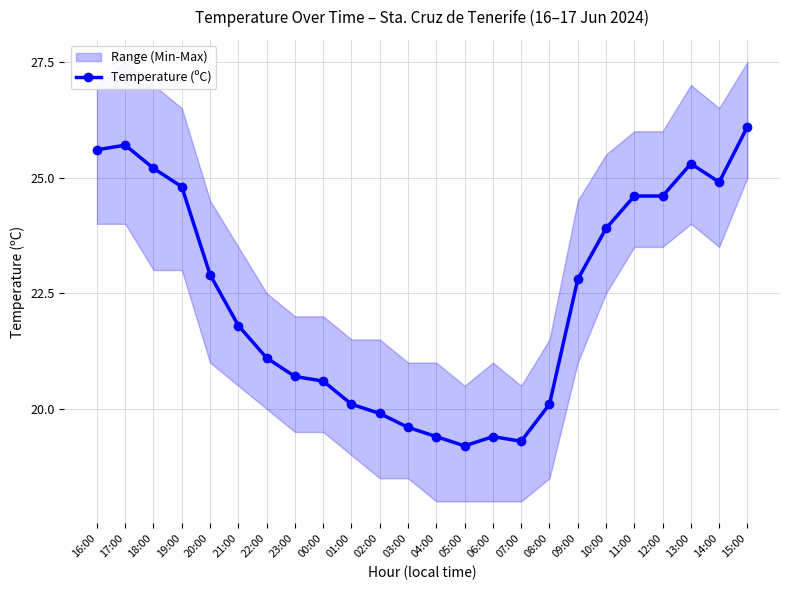

Where does the data first go above 22?

16:00